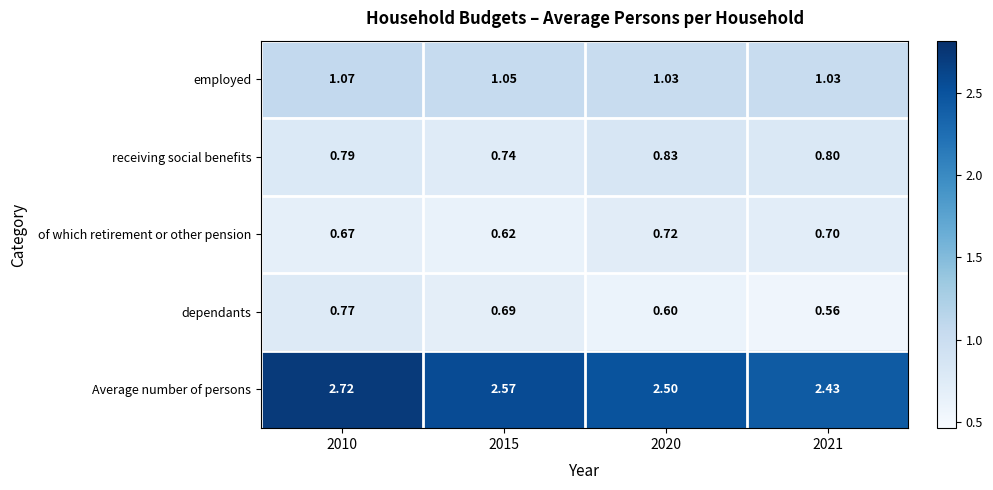

Rank the series at 2015 from lowest to highest value.

of which retirement or other pension, dependants, receiving social benefits, employed, Average number of persons